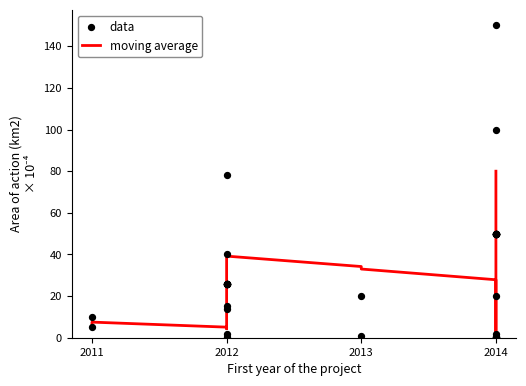

At how many categories does at least one series exceed 65?

3